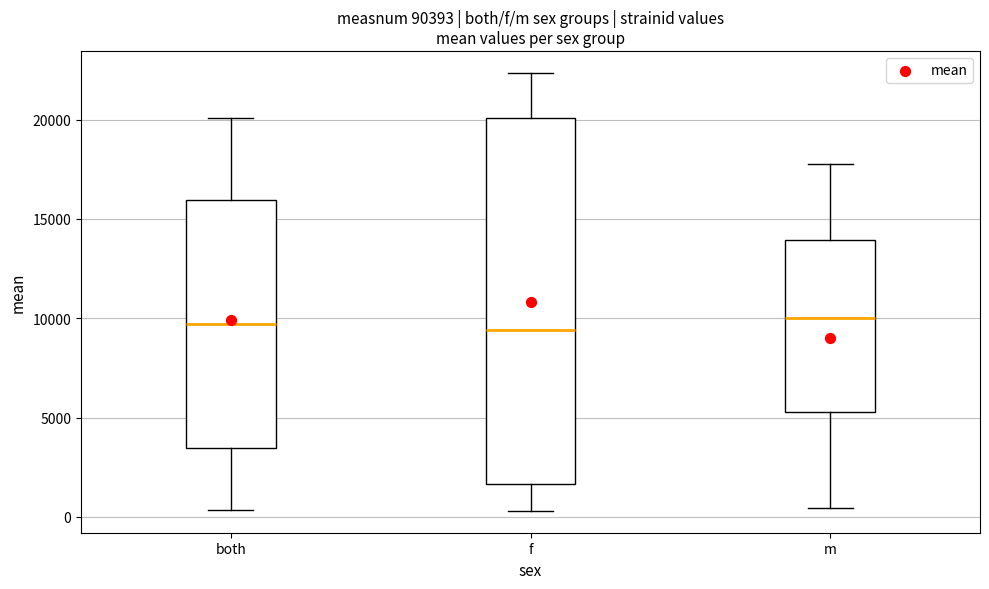

Reading left to right, read every box against the y-axis: the position of its median line, the range the box covers, and the ends of its whiskers. The values are not printed on the chart, so give them approximately, as read against the axis.

both: median 9500, box 3500 to 16000, whiskers 500 to 20000
f: median 9500, box 1500 to 20000, whiskers 500 to 22500
m: median 10000, box 5500 to 14000, whiskers 500 to 18000